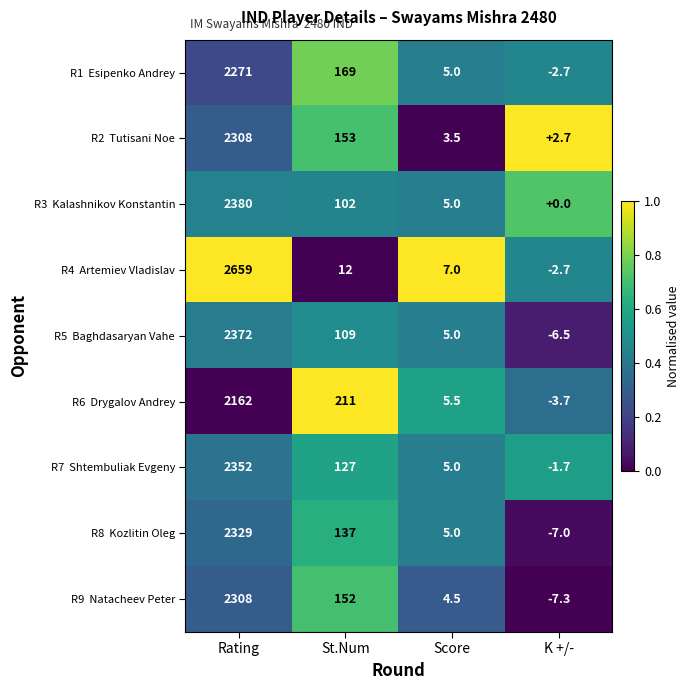

What is the spread (max minus min) of values at K +/-?

10.0